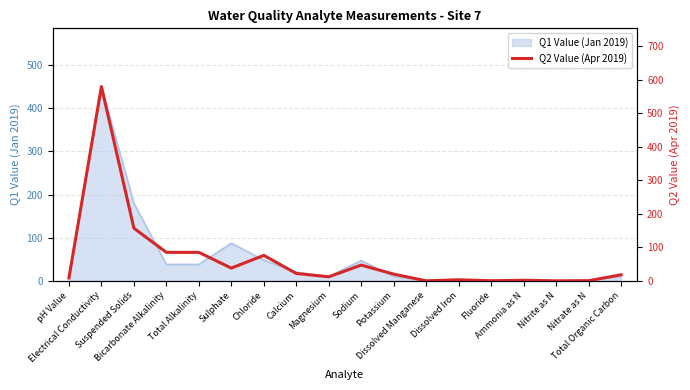

What is the maximum value for Q1 Value (Jan 2019)?

450.0